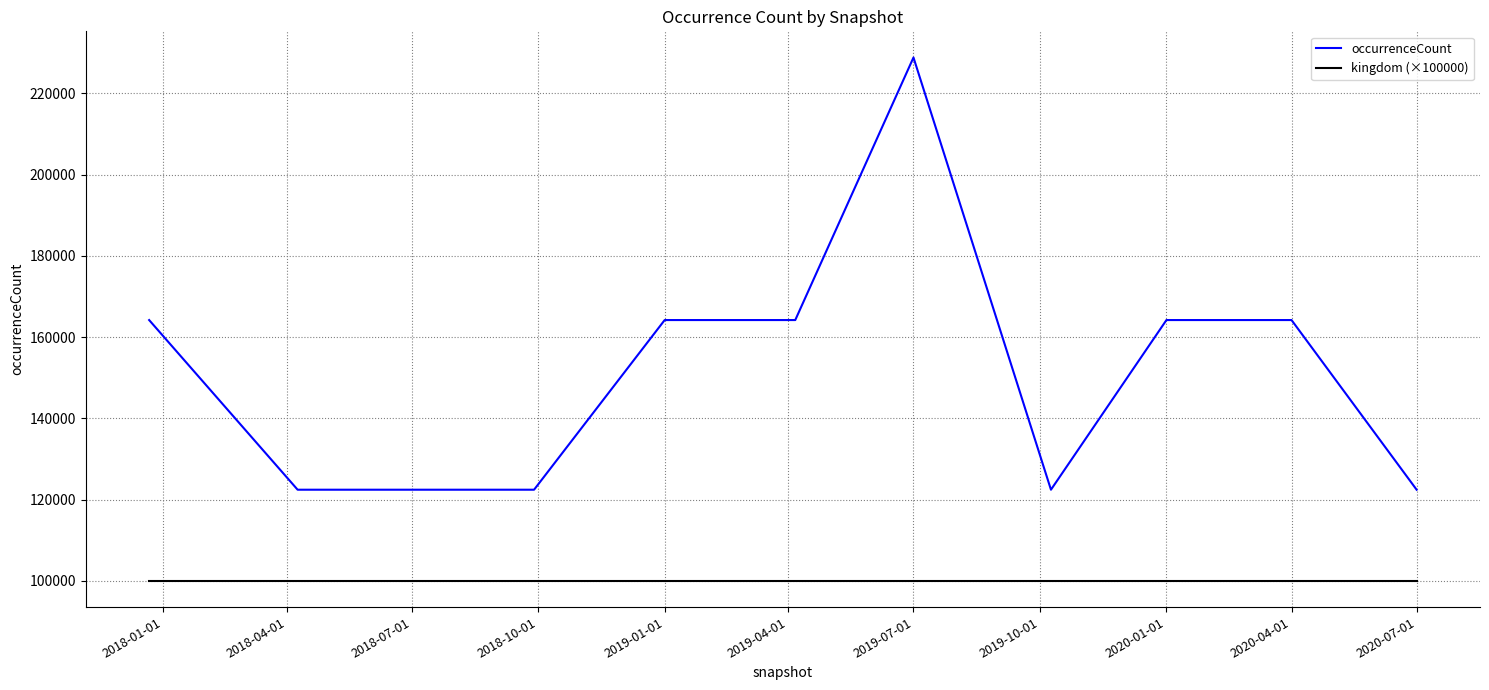

Count the occurrenceCount values in the range 122454 to 164221.

10